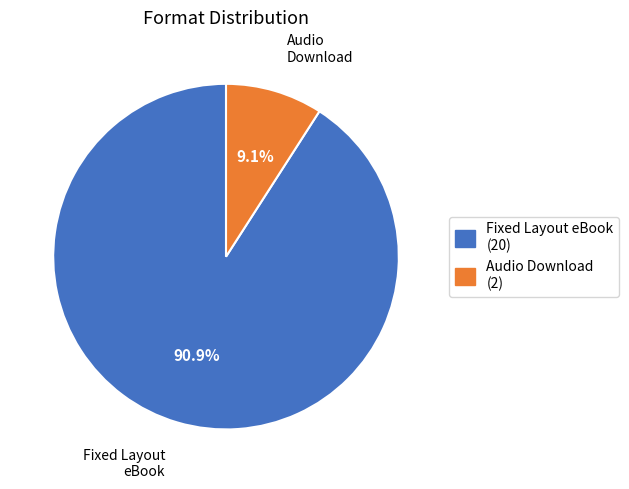

Does Fixed Layout eBook represent more than half of the total?

Yes